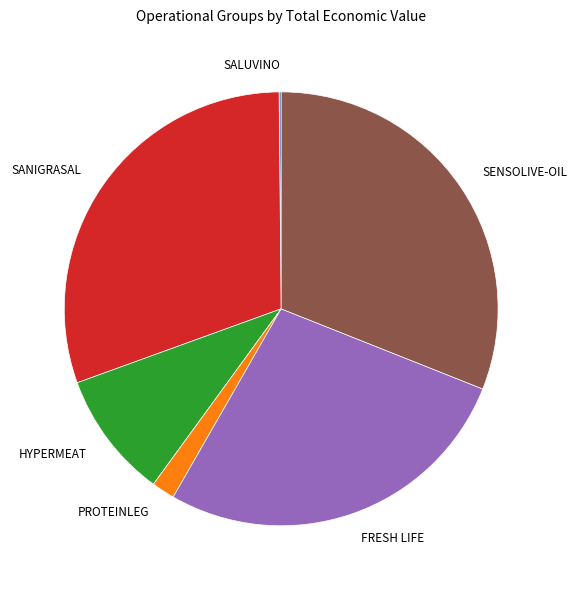

Which has a higher value, SENSOLIVE-OIL or HYPERMEAT?

SENSOLIVE-OIL